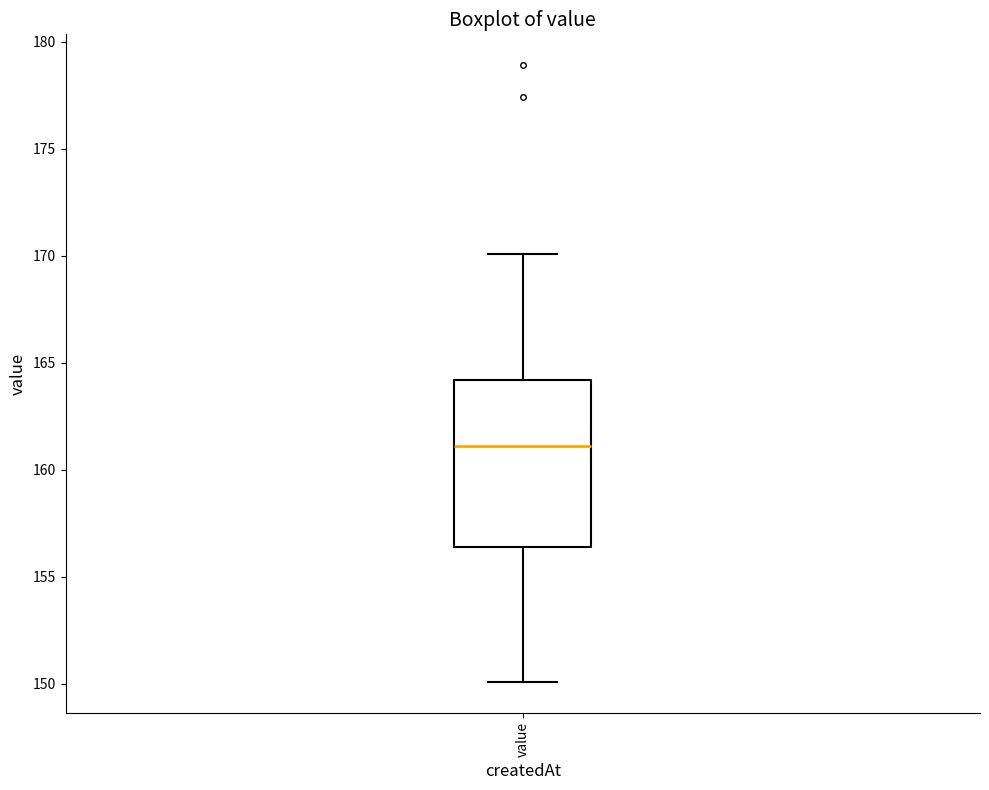

Where does the lower whisker of the box for value end on the y-axis? The values are not printed on the chart, so give them approximately, as read against the axis.

150.0